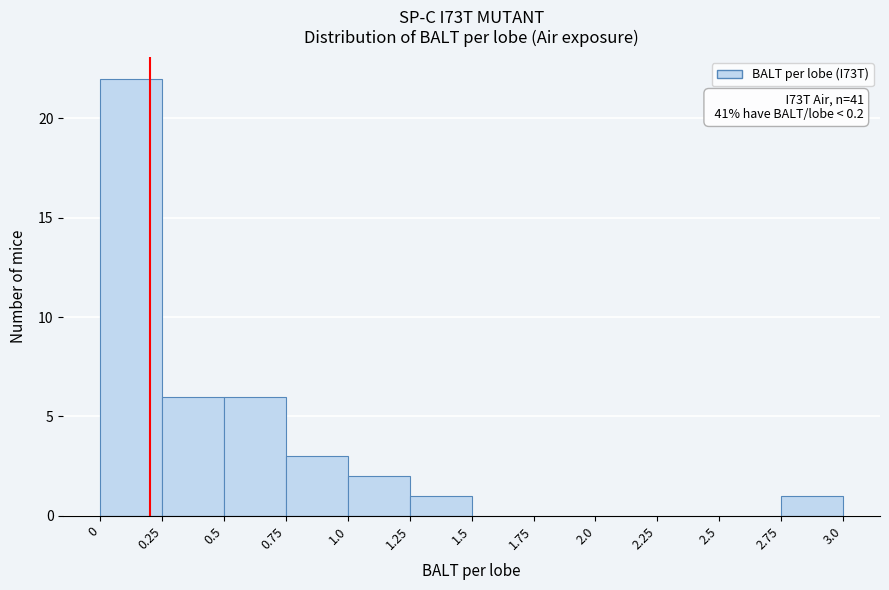

Which range on the x-axis has the tallest bar?

0 to 0.25